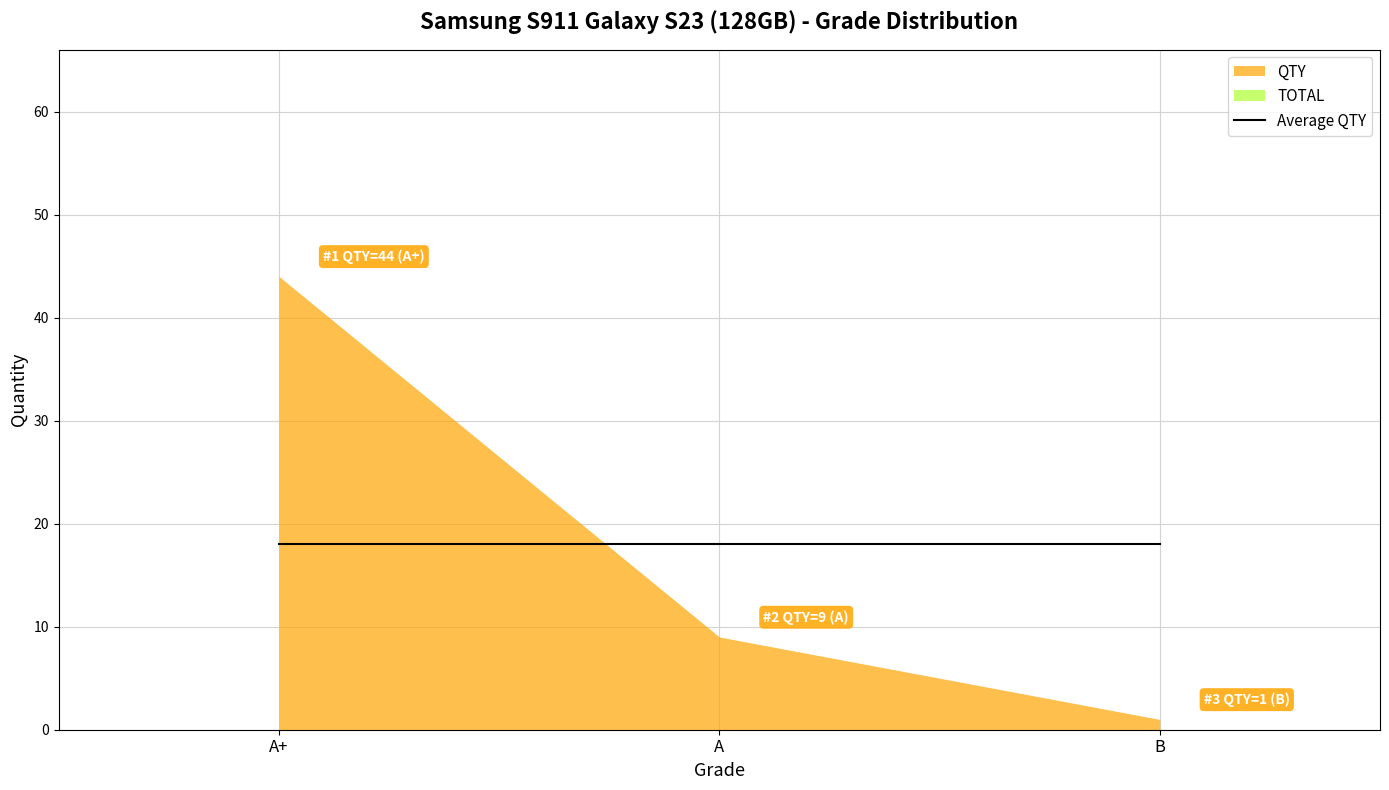

At which label does QTY first exceed 9?

A+